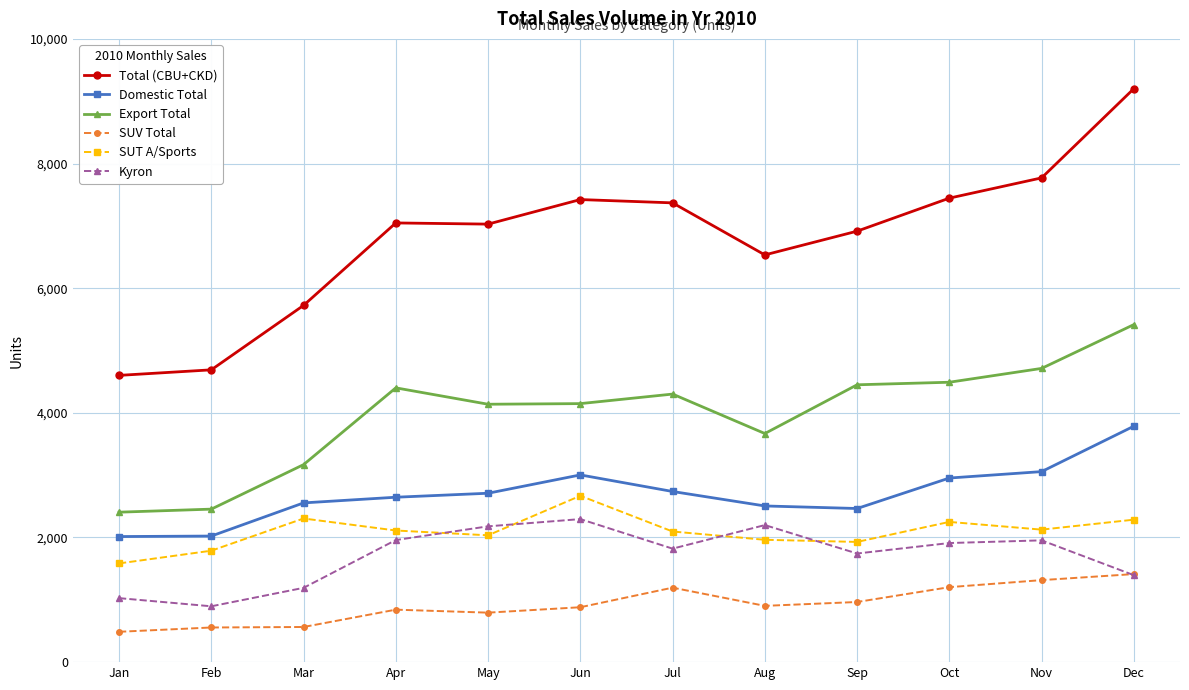

What is the maximum value for SUV Total?

1413